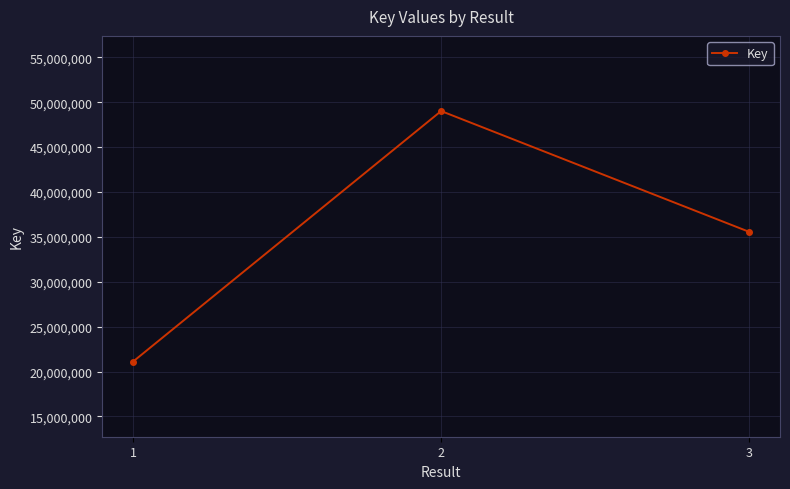

List the labels in order of value, smallest first.

1, 3, 2